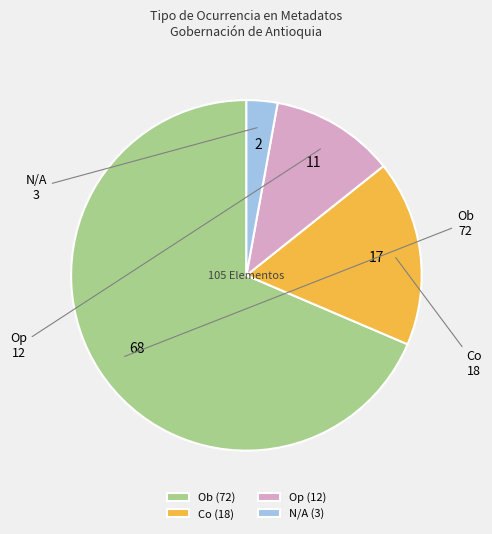

Is it true that Op is 19% of the pie?

False